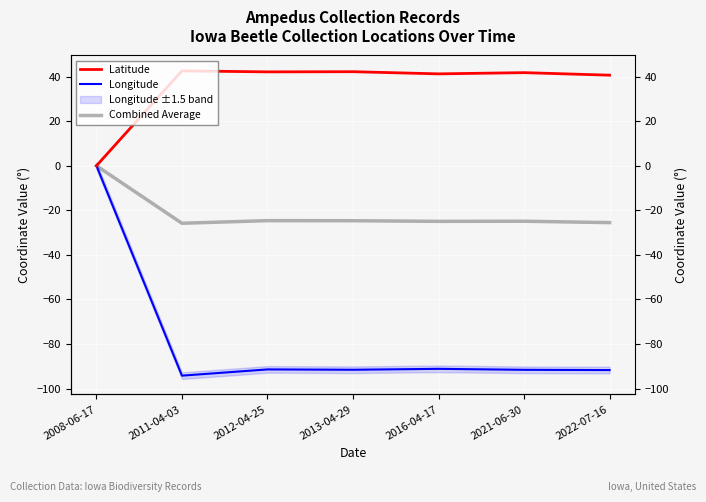

At which category does Longitude reach its first local valley?

2011-04-03